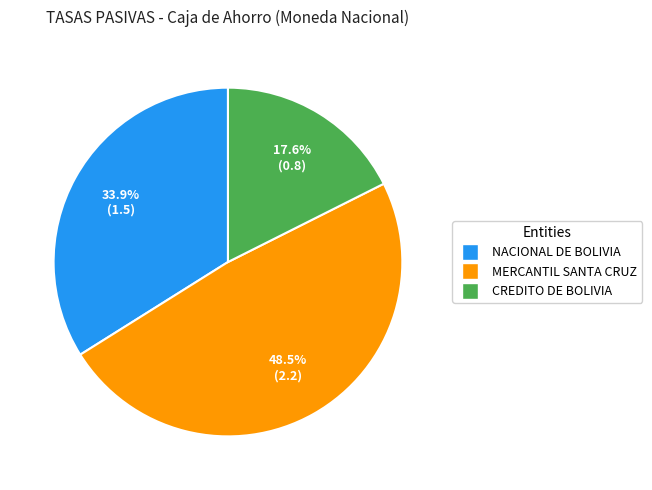

The NACIONAL DE BOLIVIA slice represents 34% of the pie. True or false?

True